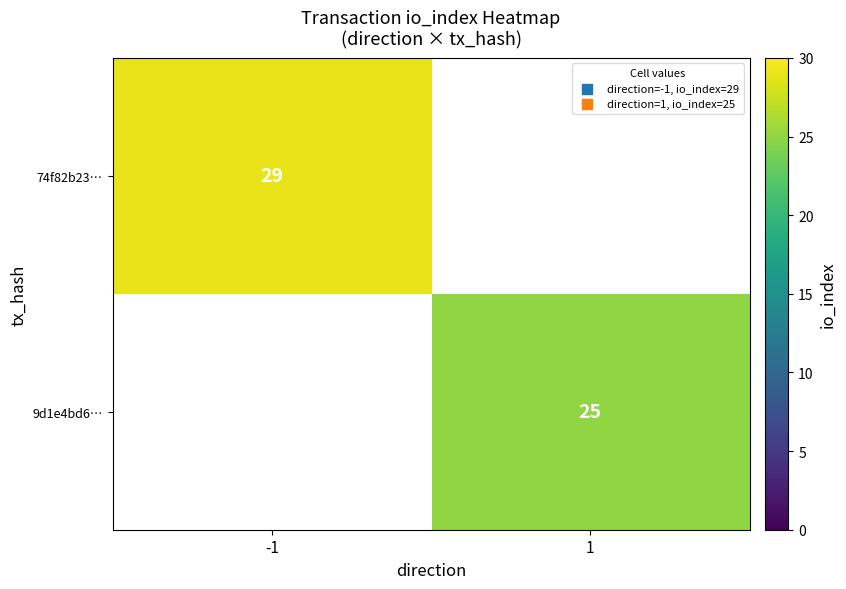

Which category has the highest value across all series?

-1